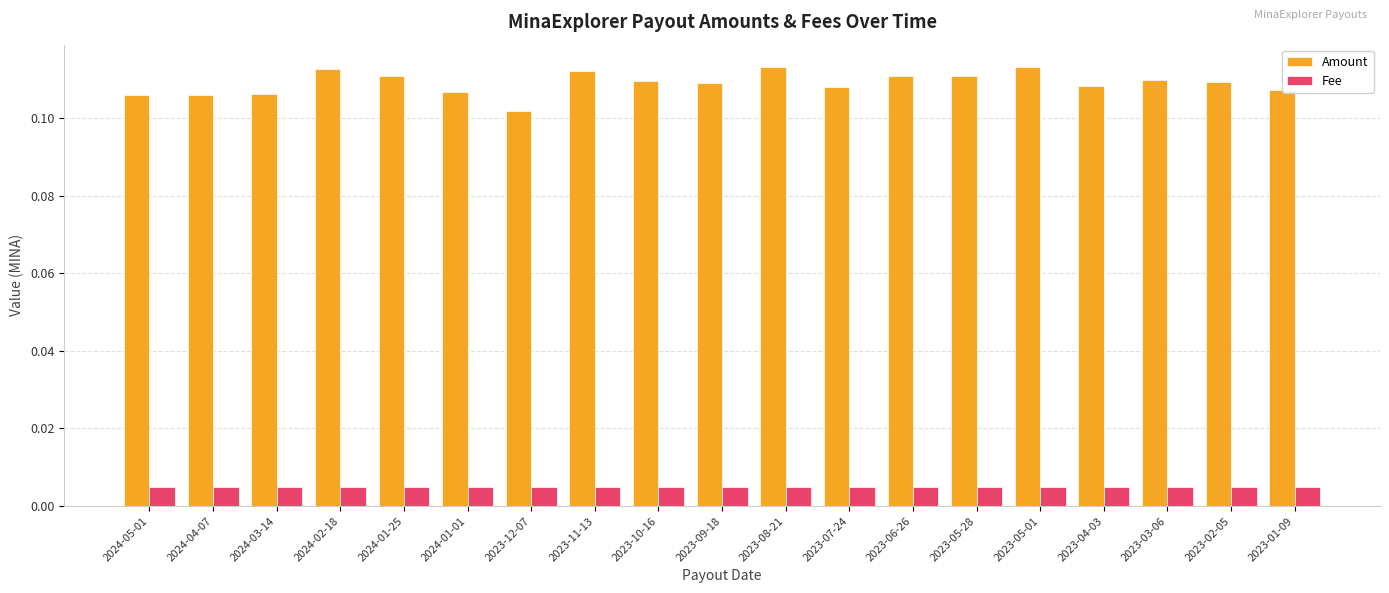

The value of Amount at 2024-05-01 is 0.0. True or false?

False